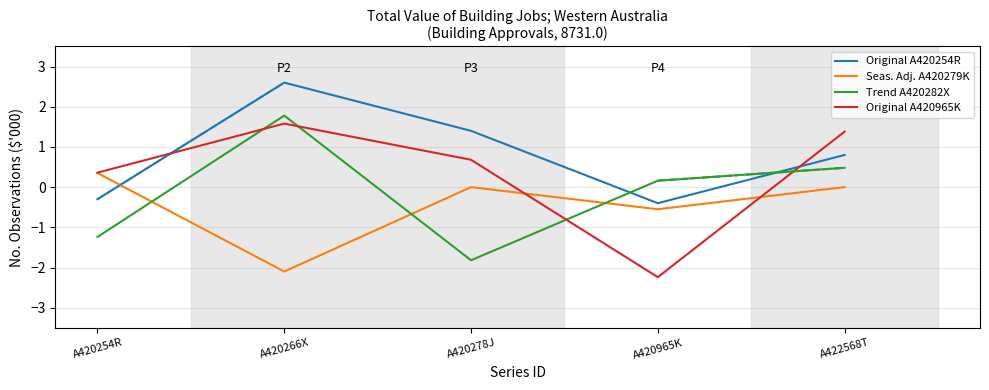

Which series has the largest total across all categories?

Original A420254R